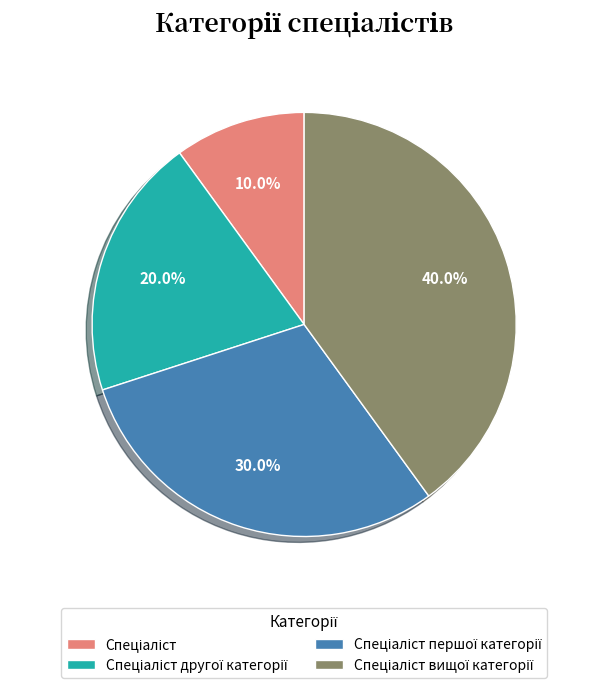

Does any single category account for the majority?

No